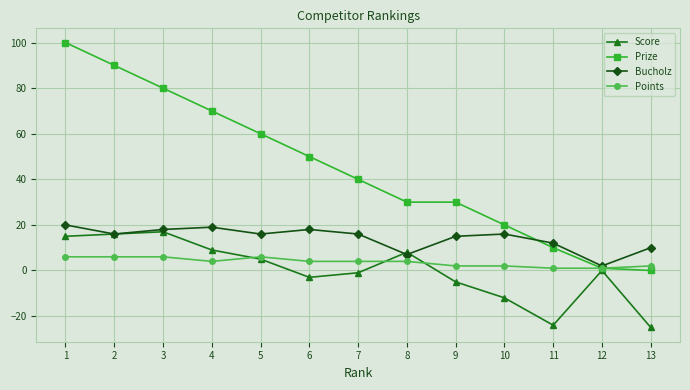

What is the total value across all series at 13?

-13